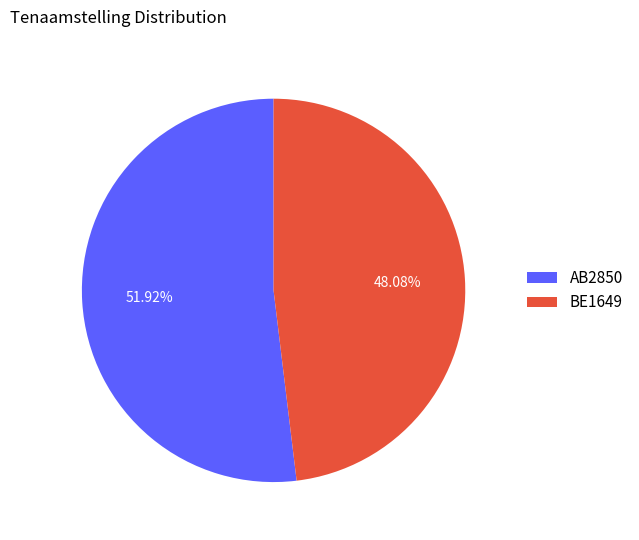

Which category has the biggest portion of the pie?

AB2850